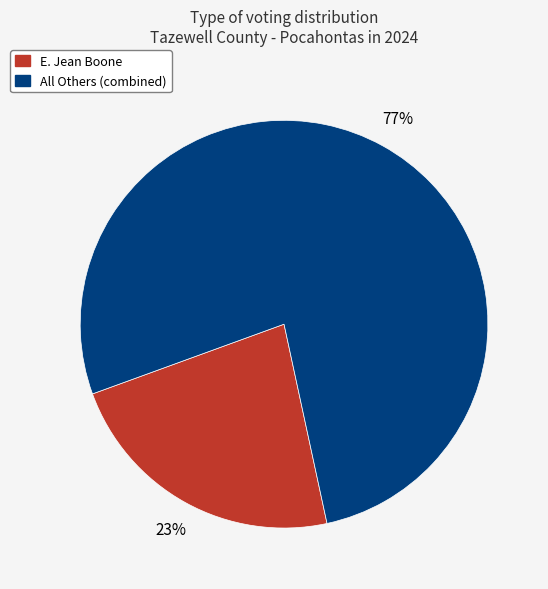

Is there a majority slice in this chart?

Yes